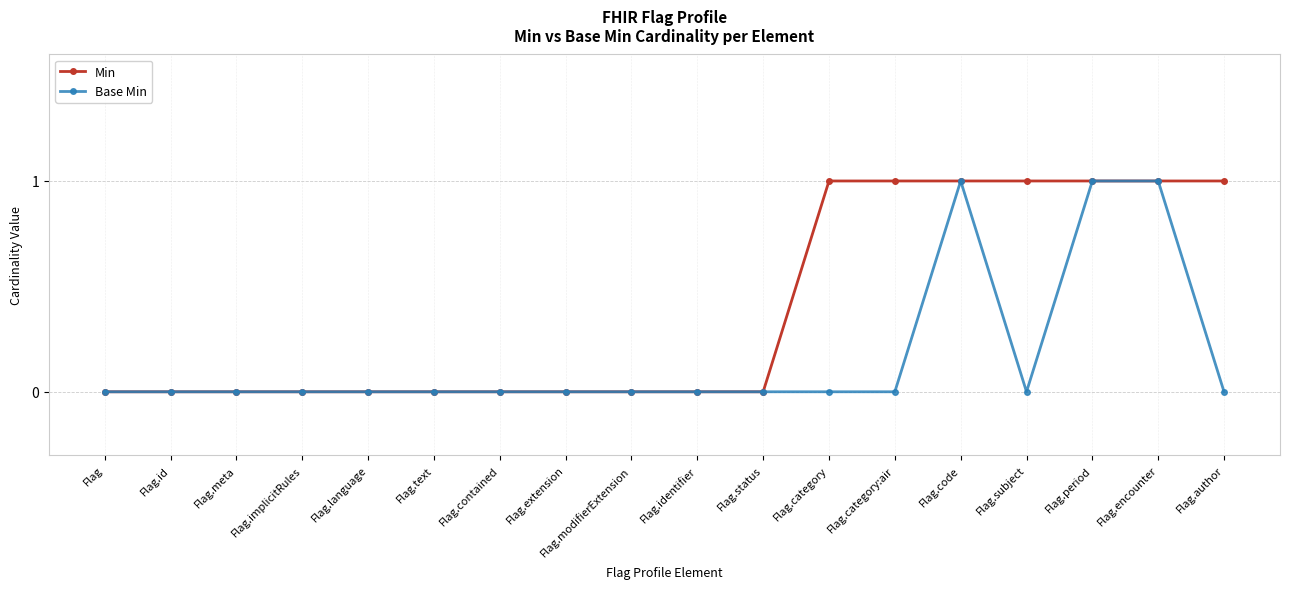

What position from the right is Flag.code?

5